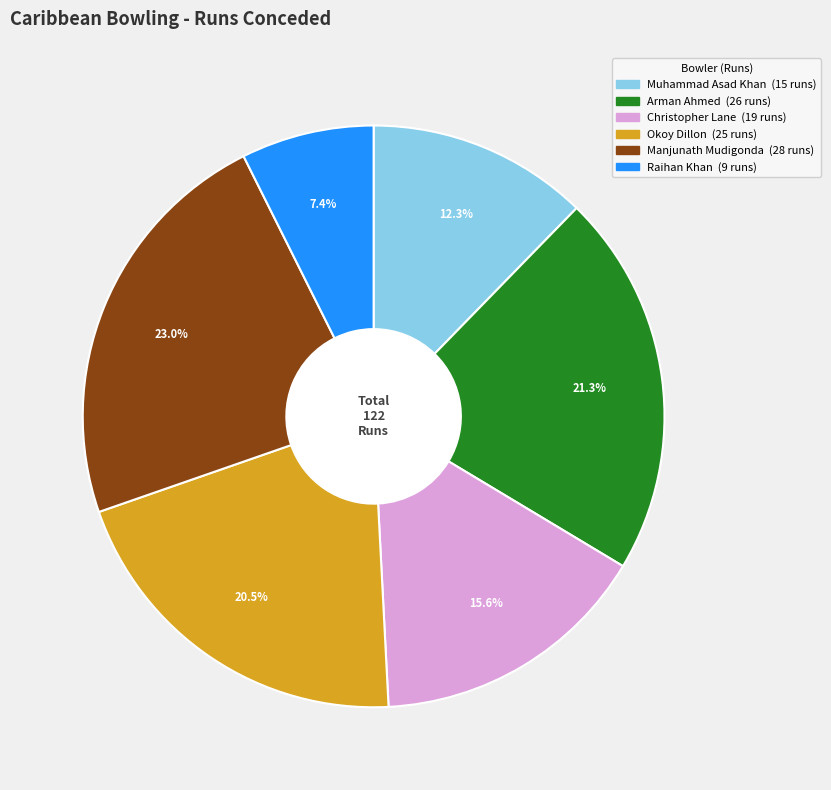

To the nearest percent, what is the difference between the Arman Ahmed and Raihan Khan slice percentages?

14%